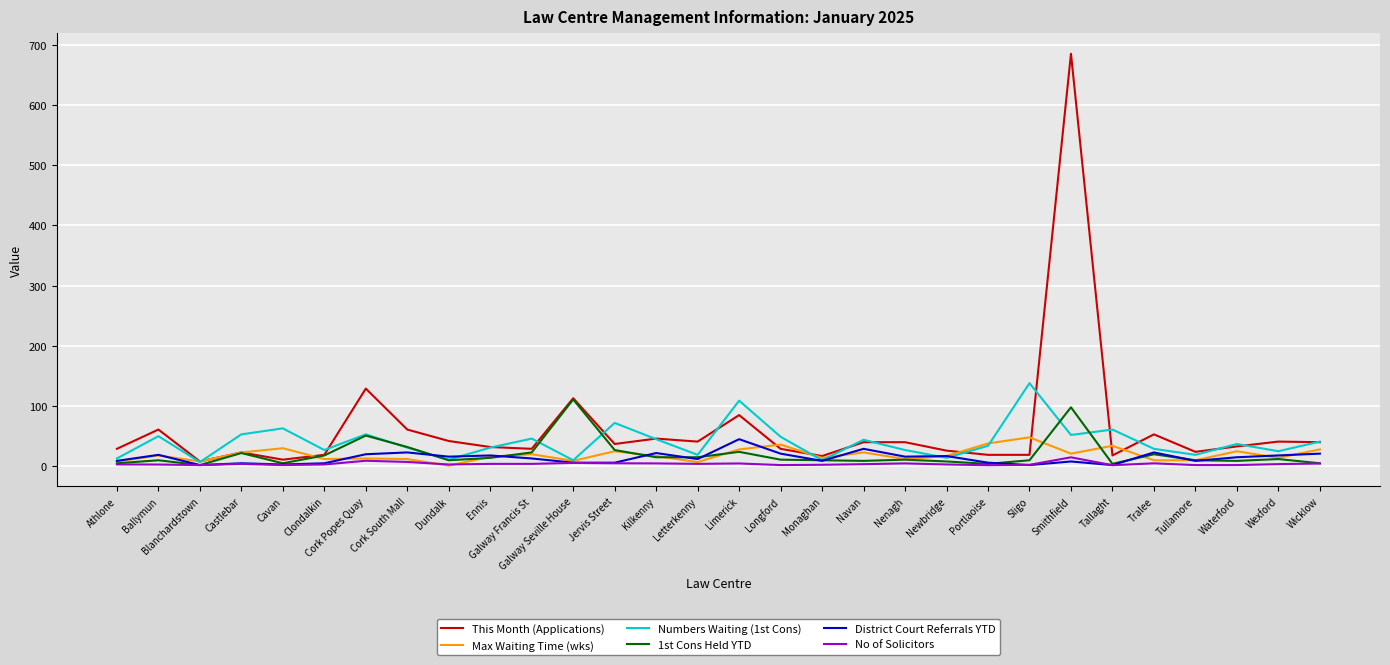

Is the value of Max Waiting Time (wks) at Wicklow greater than the value of No of Solicitors at Athlone?

Yes